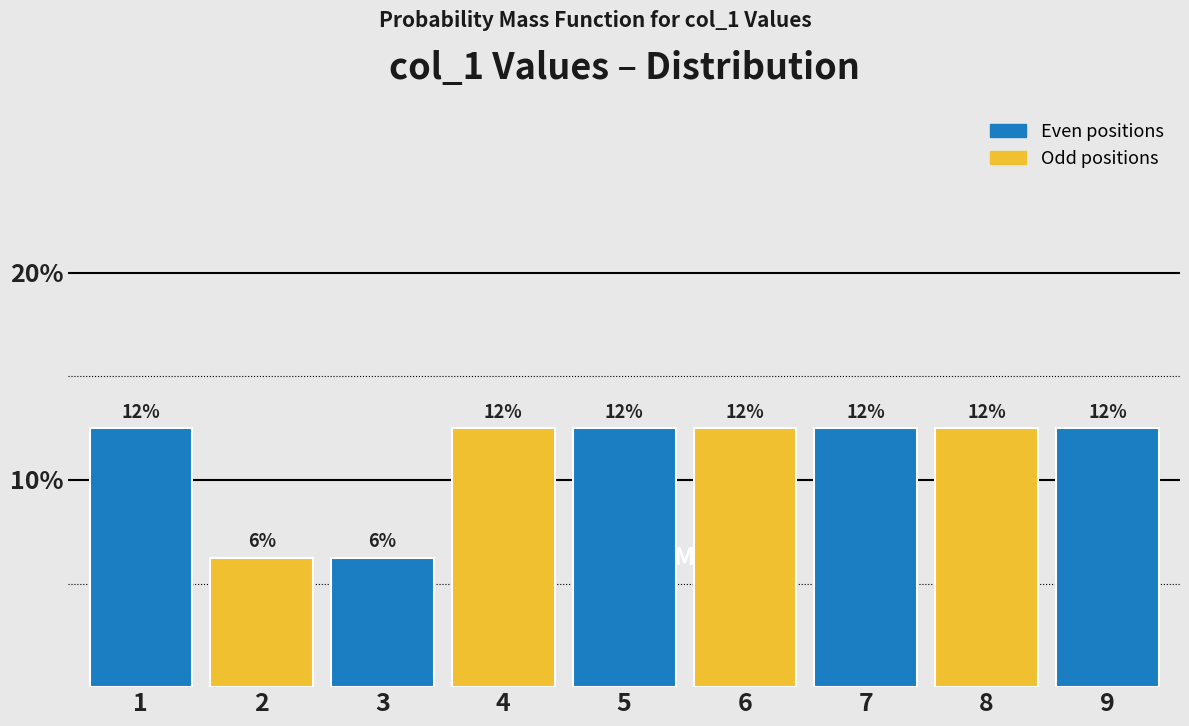

Does the chart contain any negative values?

No